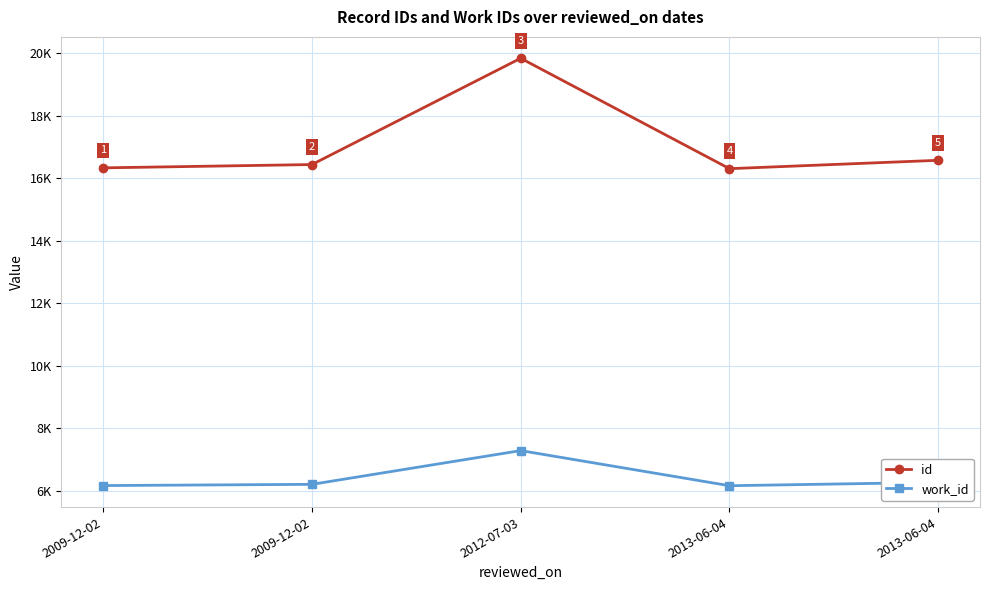

What are all the series names shown in the legend?

id, work_id